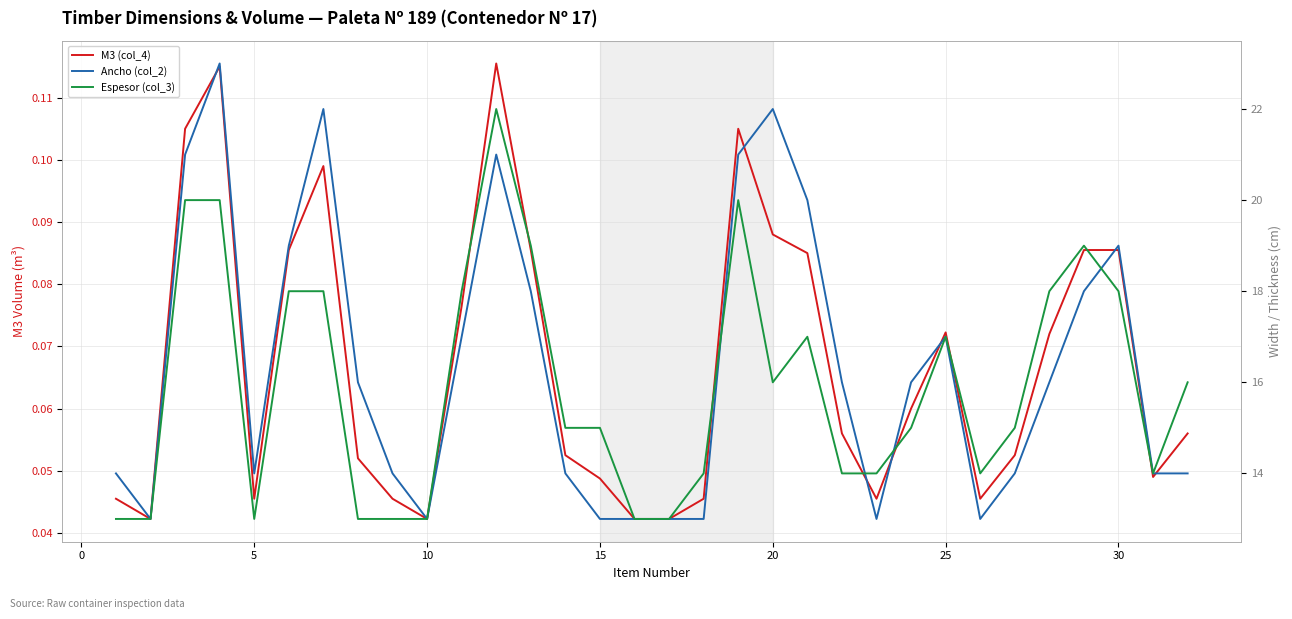

True or false: M3 (col_4) and Ancho (col_2) cross at least once.

False